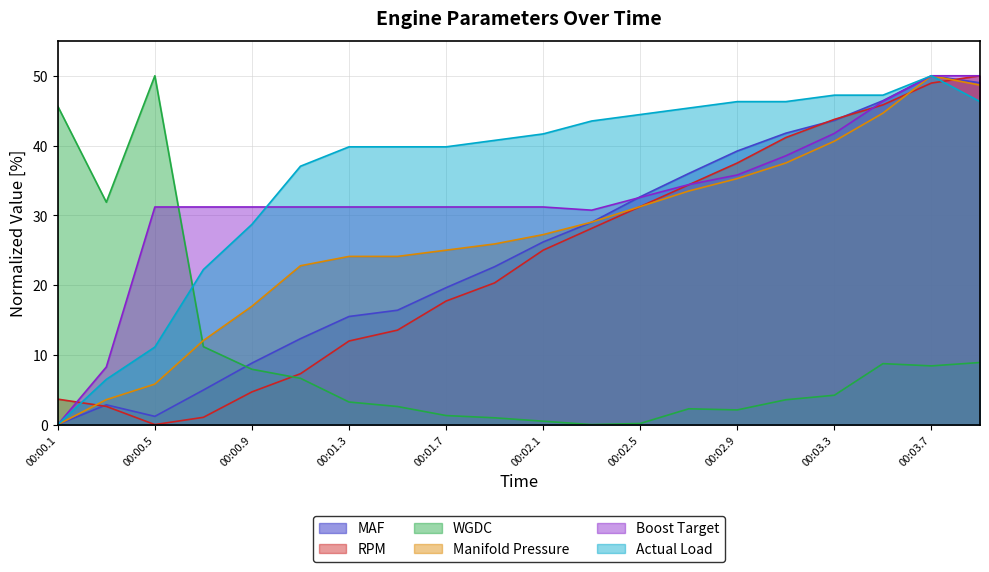

What is the difference between the second highest and second lowest values in the MAF series?

47.8